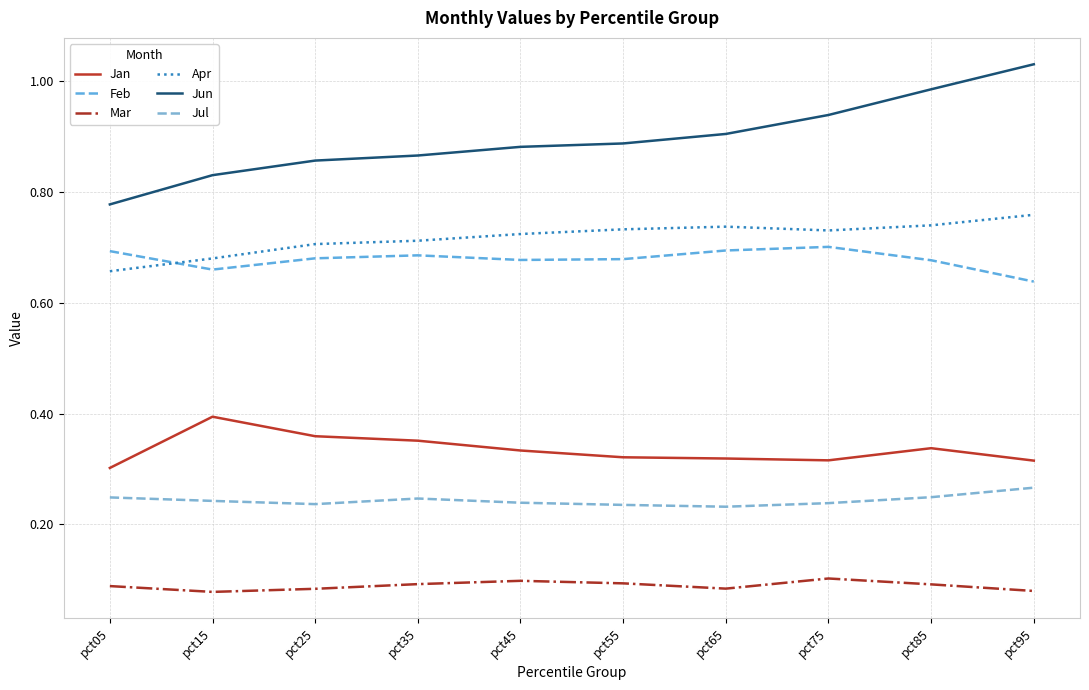

What is the difference between the highest and lowest values at pct05?

0.7